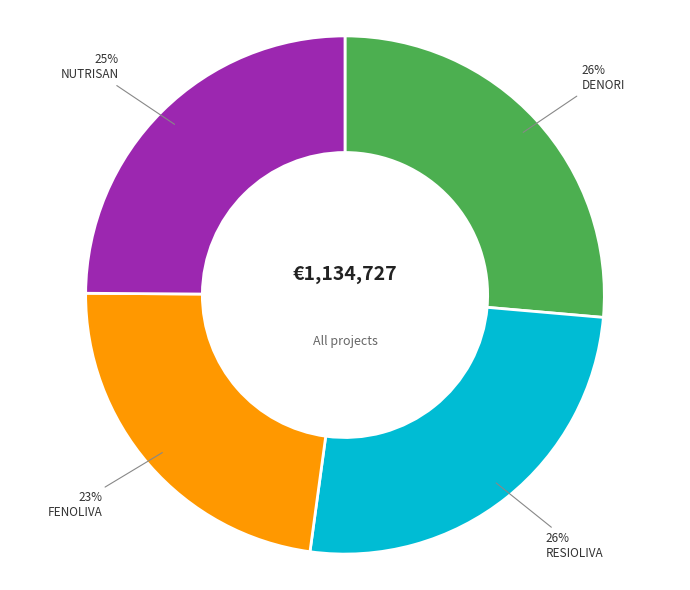

Which has a higher value, NUTRISAN or FENOLIVA?

NUTRISAN